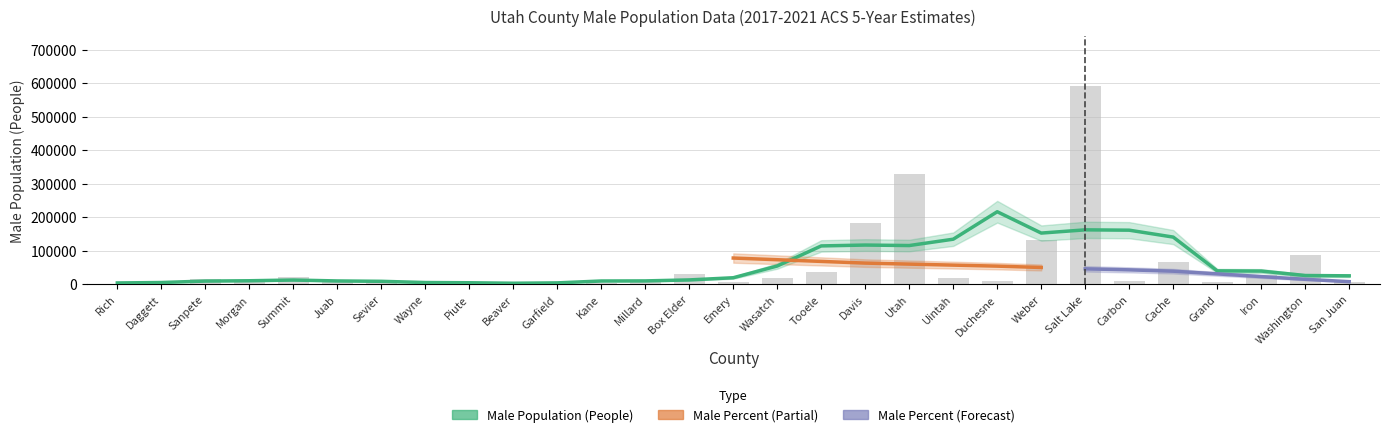

Reading right to left, extract all data points from this chart.

San Juan=7237	Washington=87625	Iron=27980	Grand=4838	Cache=66207	Carbon=10164	Salt Lake=591773	Weber=130999	Duchesne=9929	Uintah=17986	Utah=328683	Davis=181967	Tooele=36225	Wasatch=17292	Emery=5033	Box Elder=29116	Millard=6587	Kane=3915	Garfield=2596	Beaver=3586	Piute=932	Wayne=1289	Sevier=11079	Juab=6015	Summit=21786	Morgan=6346	Sanpete=14994	Daggett=305	Rich=1359